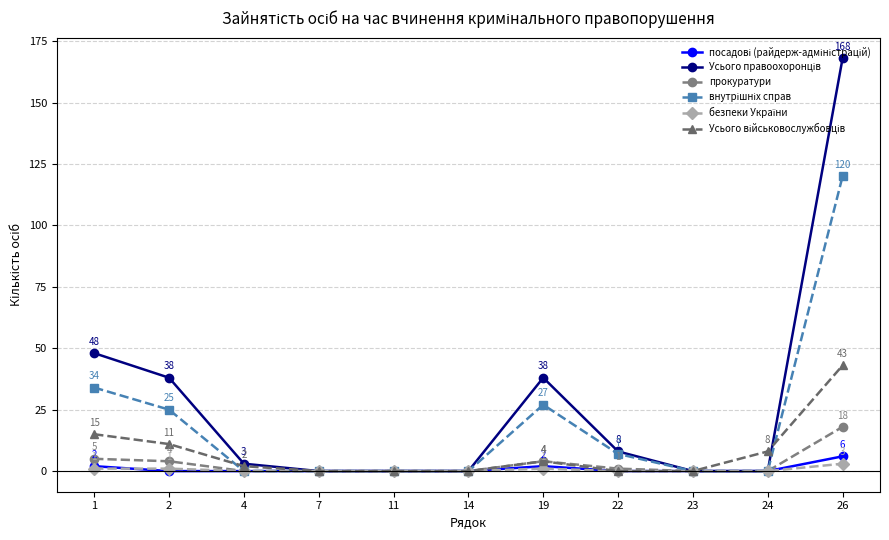

The value of прокуратури at 14 is 6. True or false?

False